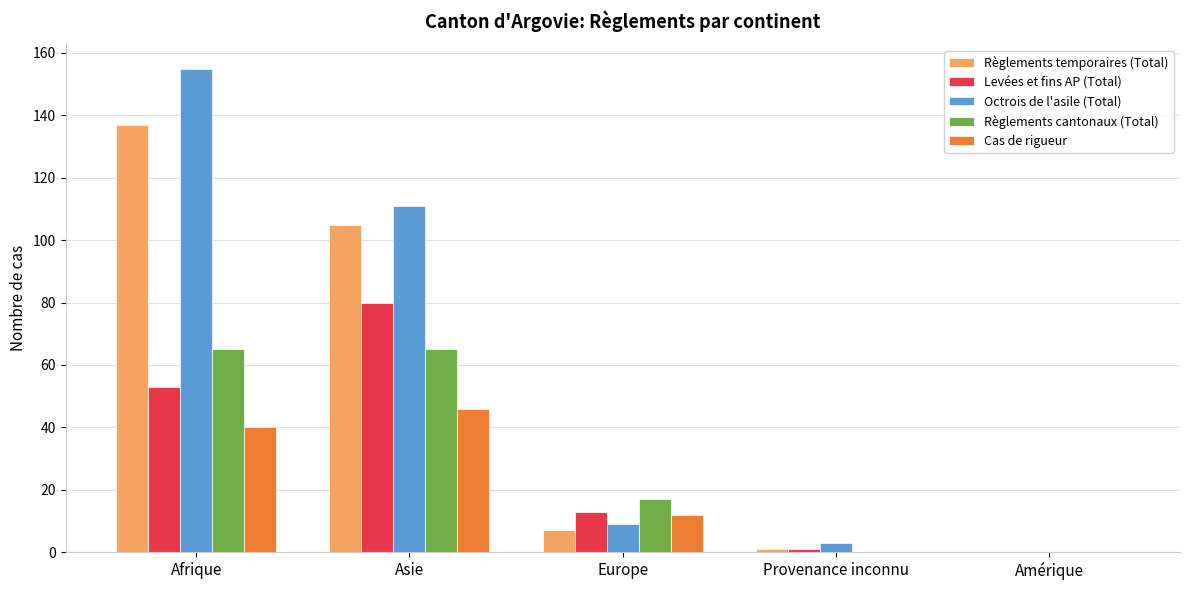

What is the average value of the Levées et fins AP (Total) series?

29